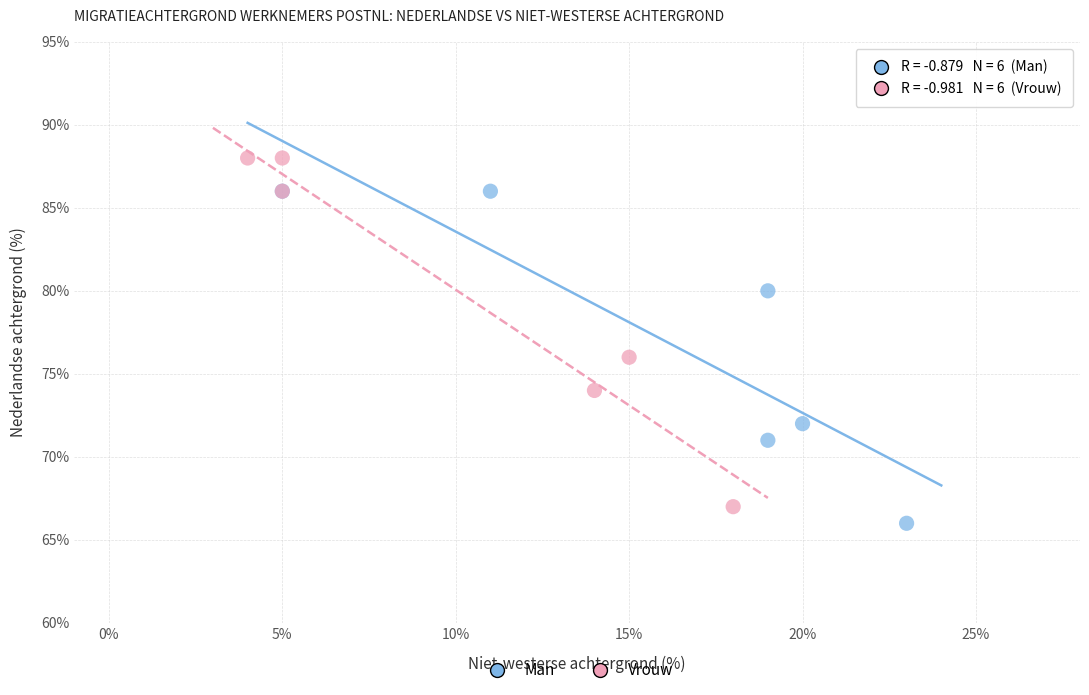

What are all the series names shown in the legend?

Man, Vrouw